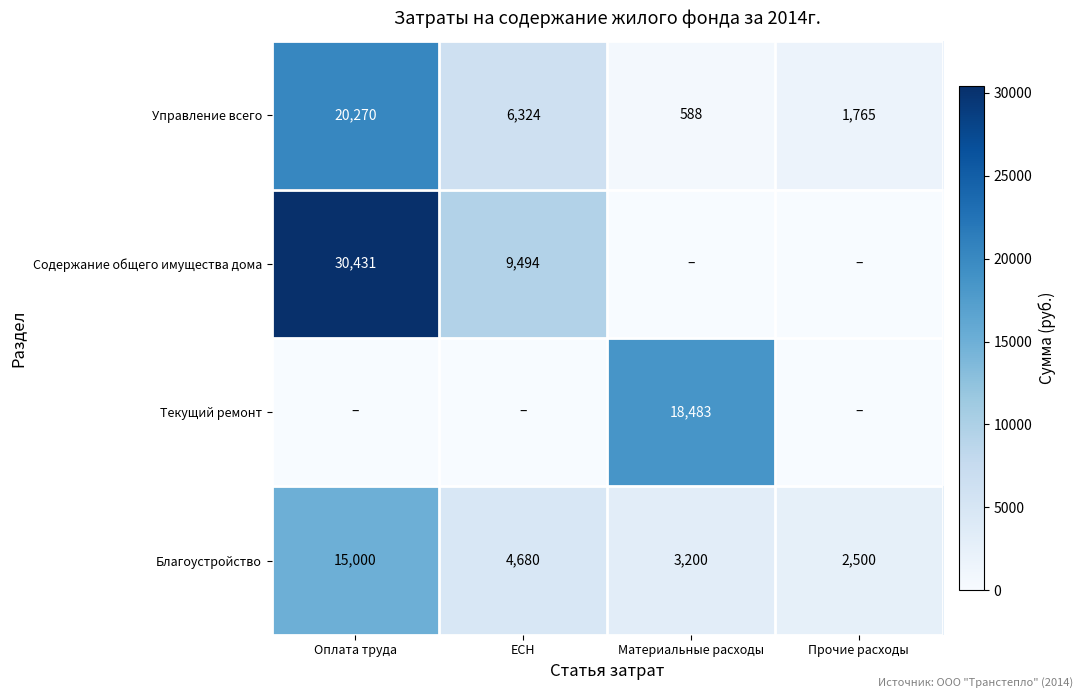

Count the number of data series in this chart.

4